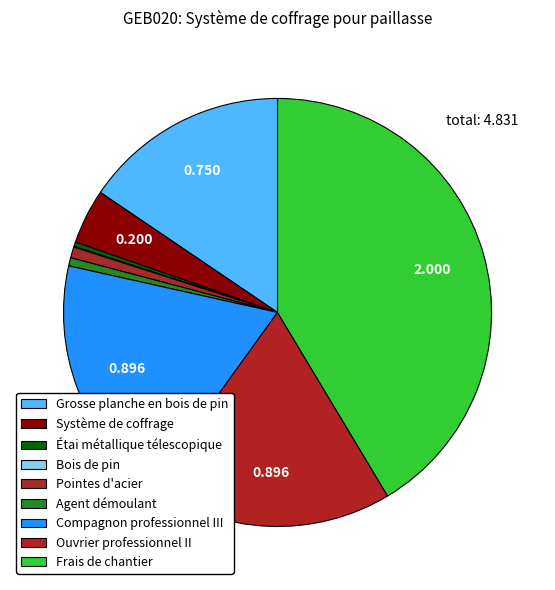

How many slices are in this pie chart?

9